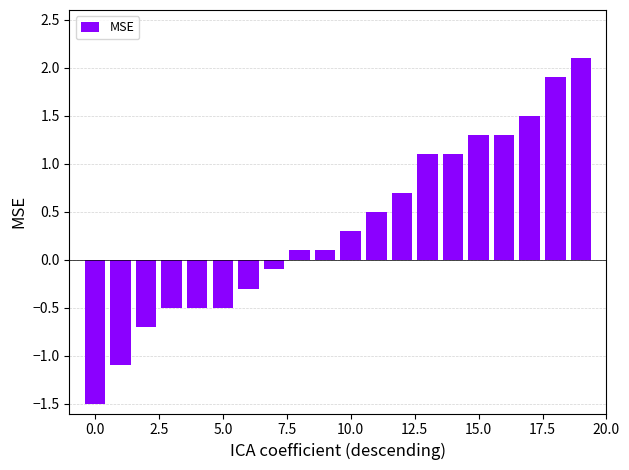

Reading right to left, extract all data points from this chart.

2.1	1.9	1.5	1.3	1.3	1.1	1.1	0.7	0.5	0.3	0.1	0.1	-0.1	-0.3	-0.5	-0.5	-0.5	-0.7	-1.1	-1.5